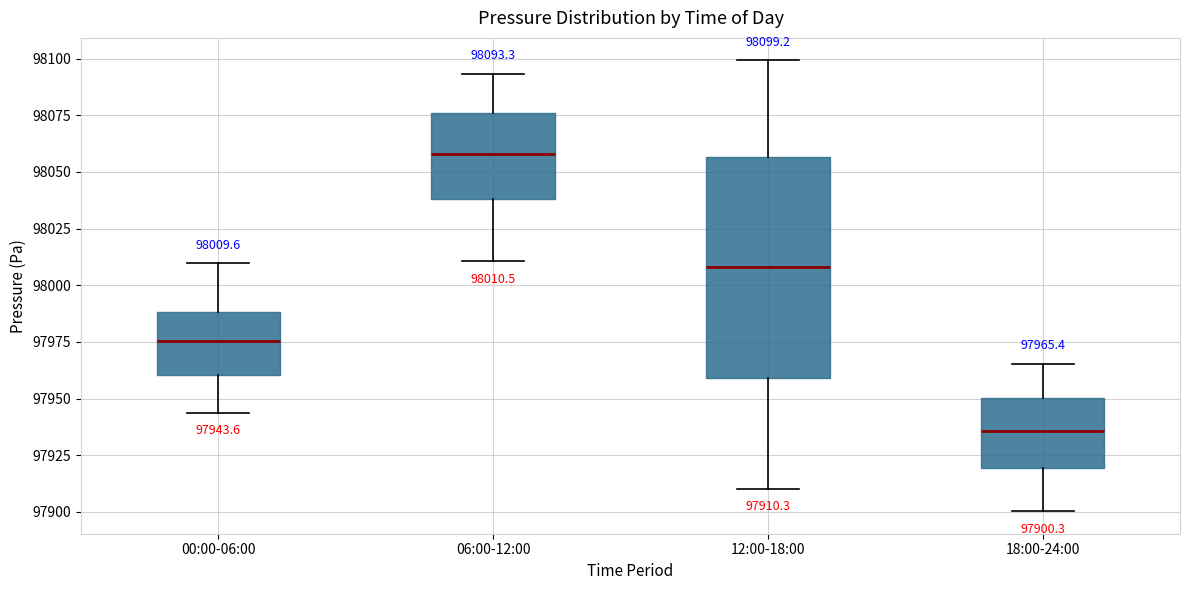

Which box is the tallest, from its lower edge to its upper edge?

12:00-18:00